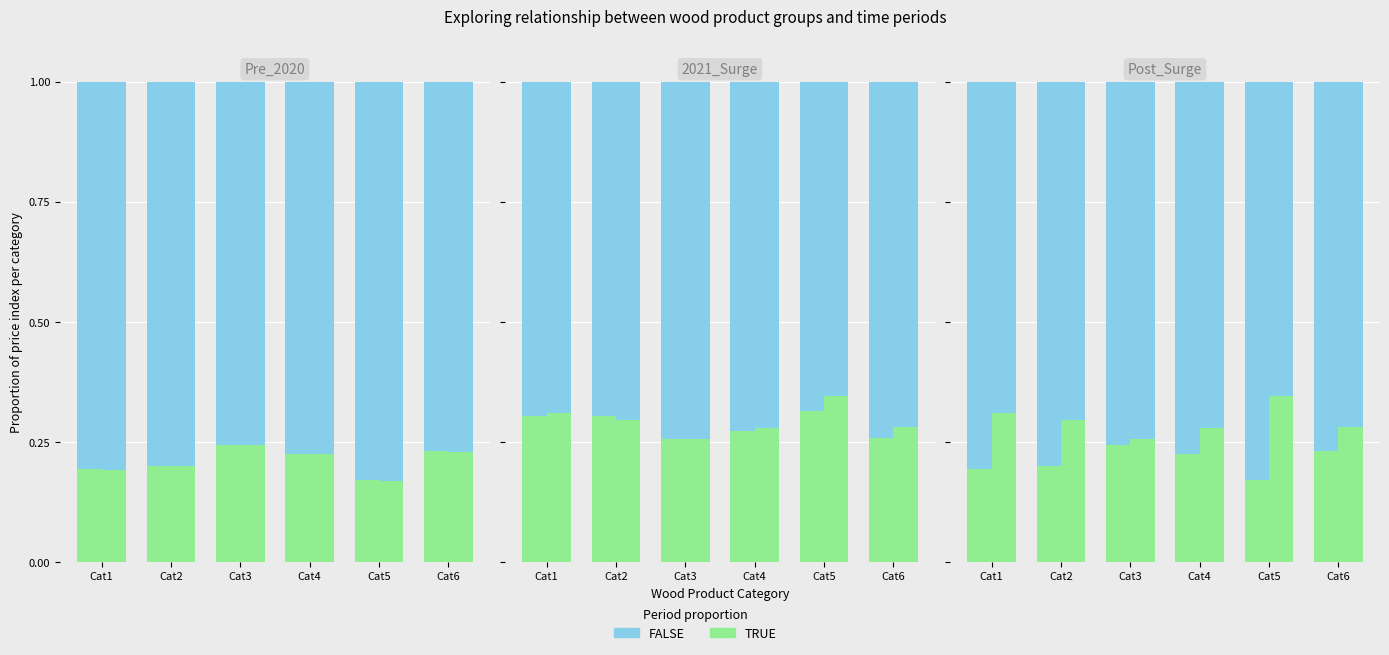

Rank the categories by TRUE value from highest to lowest.

Cat3, Cat6, Cat4, Cat2, Cat1, Cat5